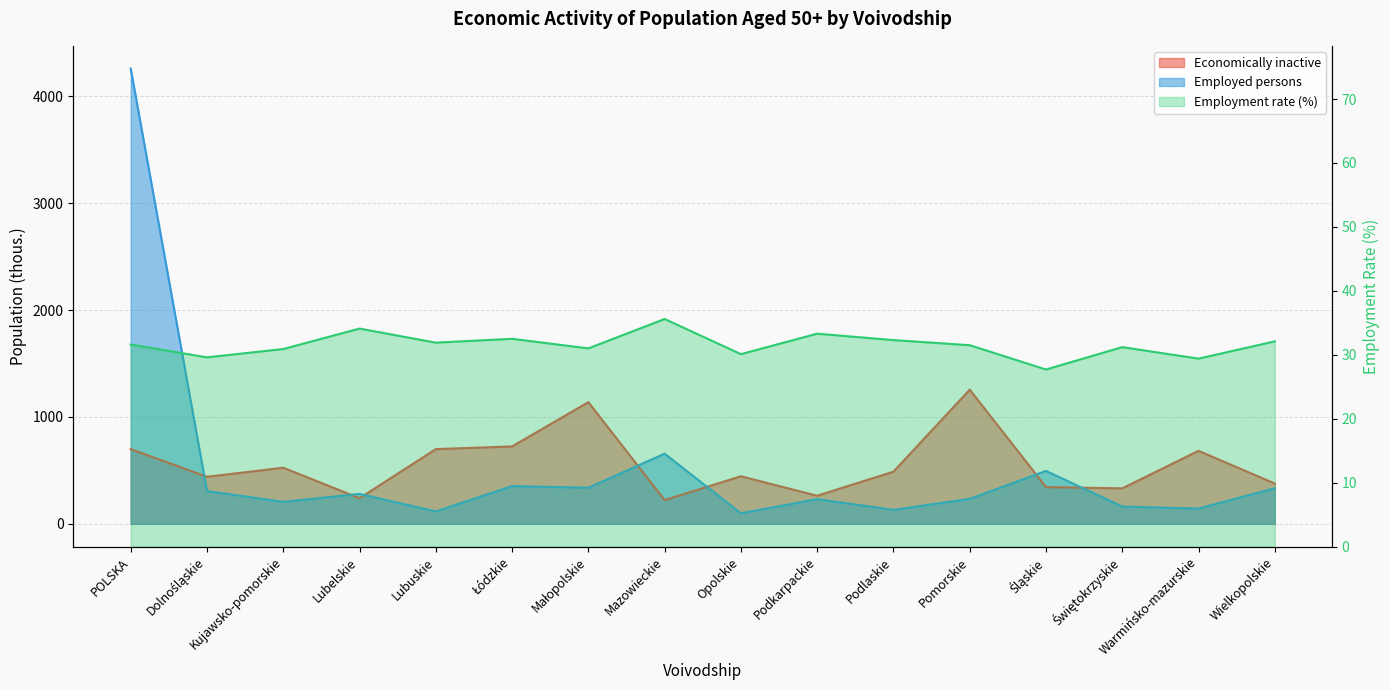

True or false: Employed persons has a value of 34.2 at Lubuskie.

False